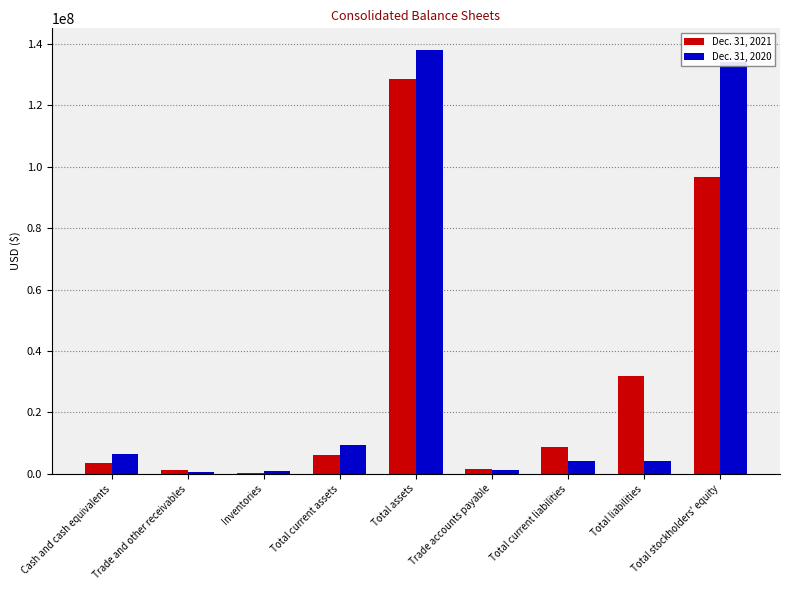

Which series has the largest total across all categories?

Dec. 31, 2020